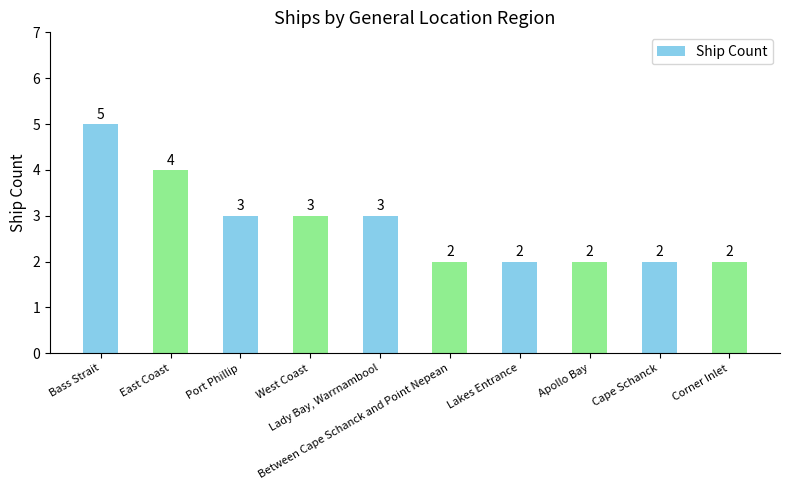

What is the minimum value shown in the chart?

2